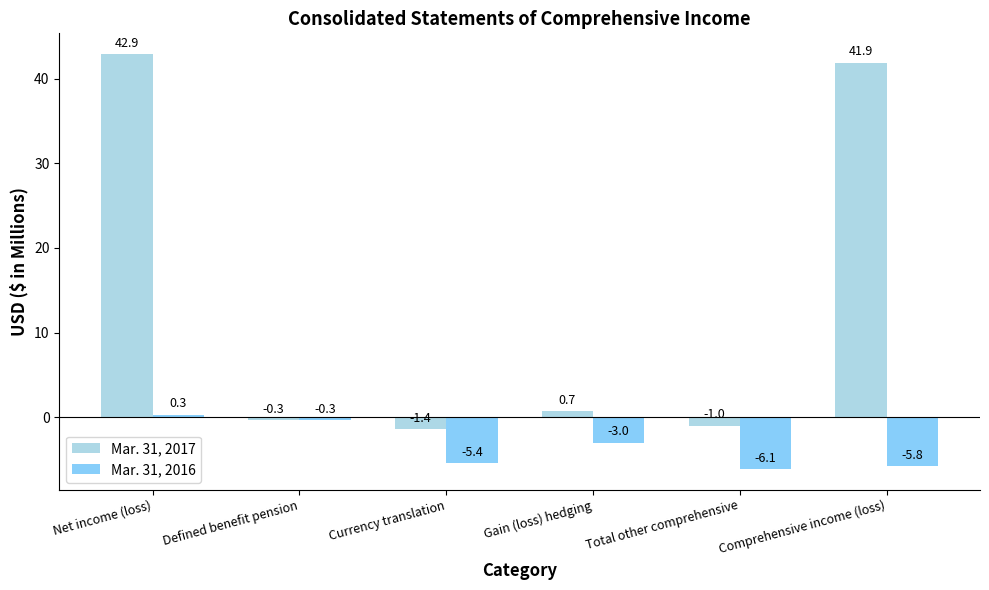

What is the difference between the maximum and minimum values in the Mar. 31, 2017 series?

44.3